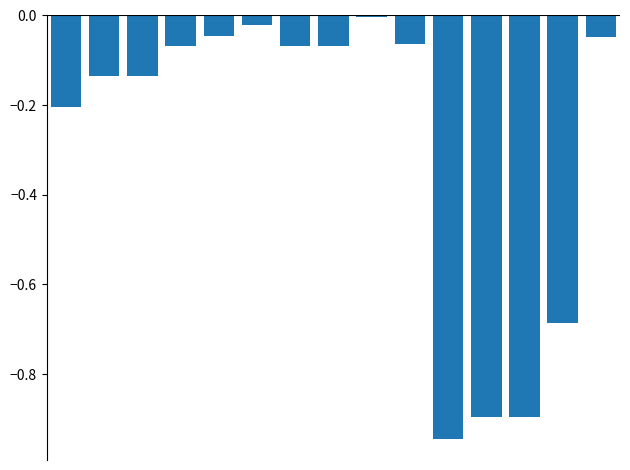

What is the approximate value at 0?

-0.2